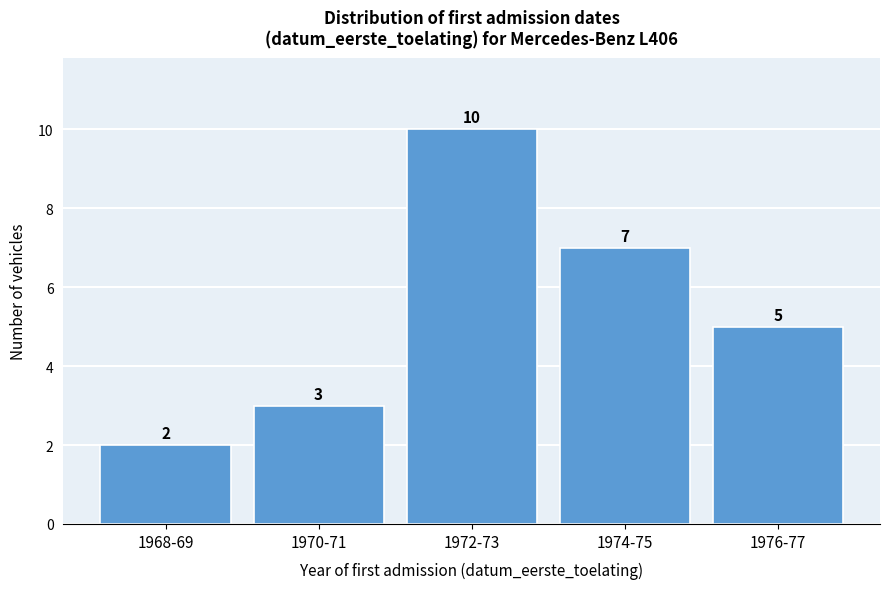

Reading left to right, transcribe all the data shown in this chart.

1968-69=2	1970-71=3	1972-73=10	1974-75=7	1976-77=5